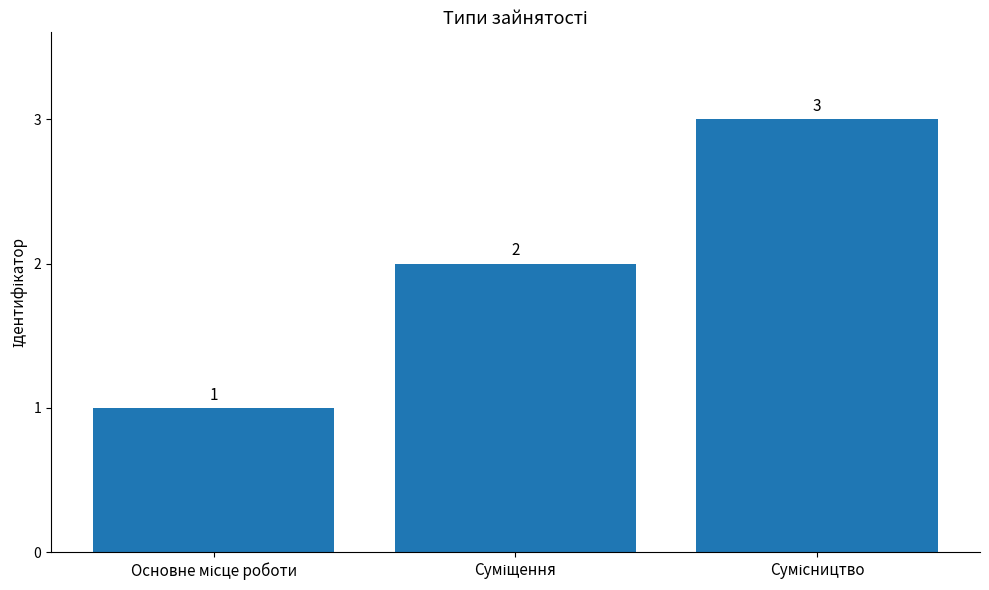

How many distinct data groups are displayed?

1